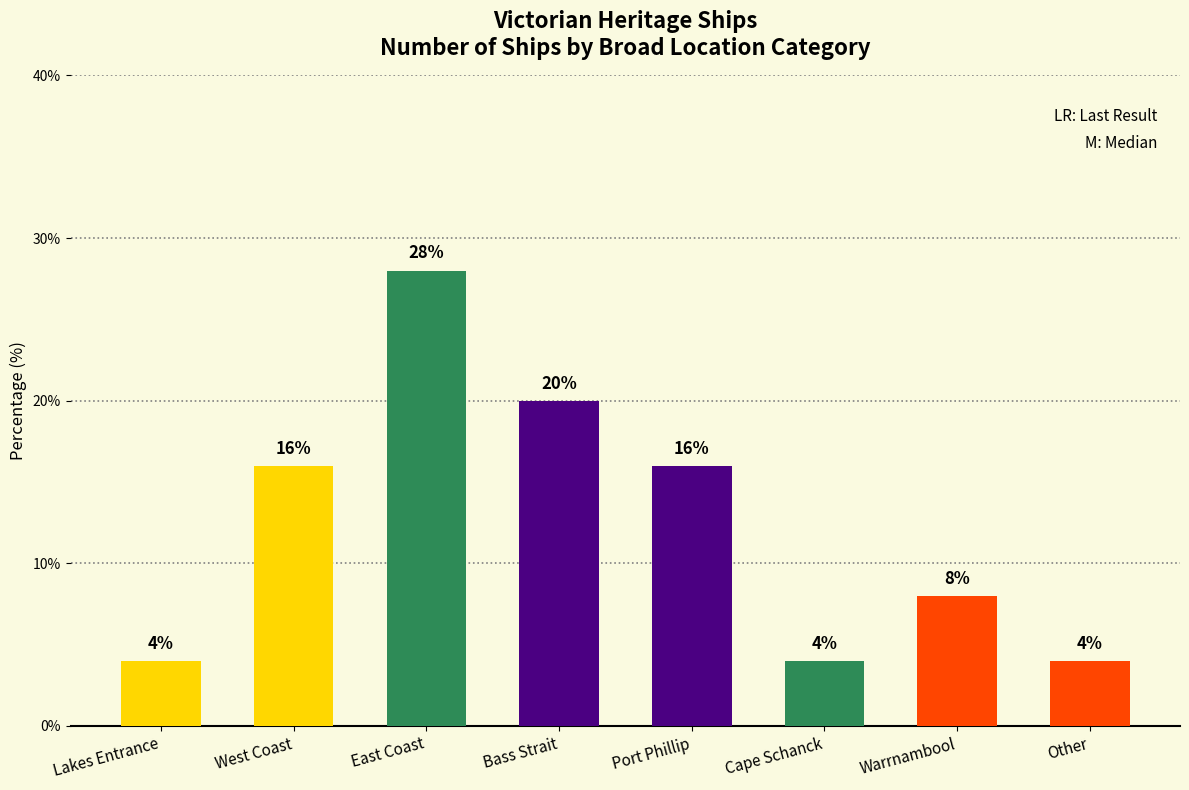

What is the sum of the values at East Coast and Cape Schanck?

32.0